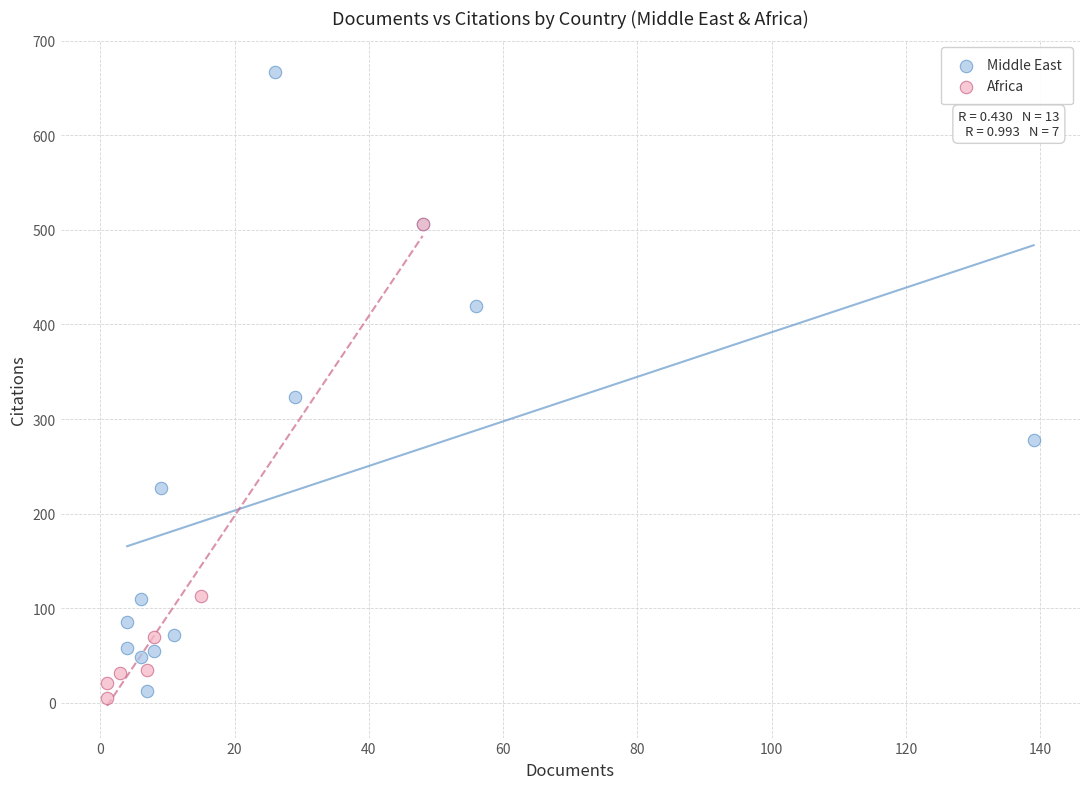

Which series reaches the maximum Y coordinate?

Middle East